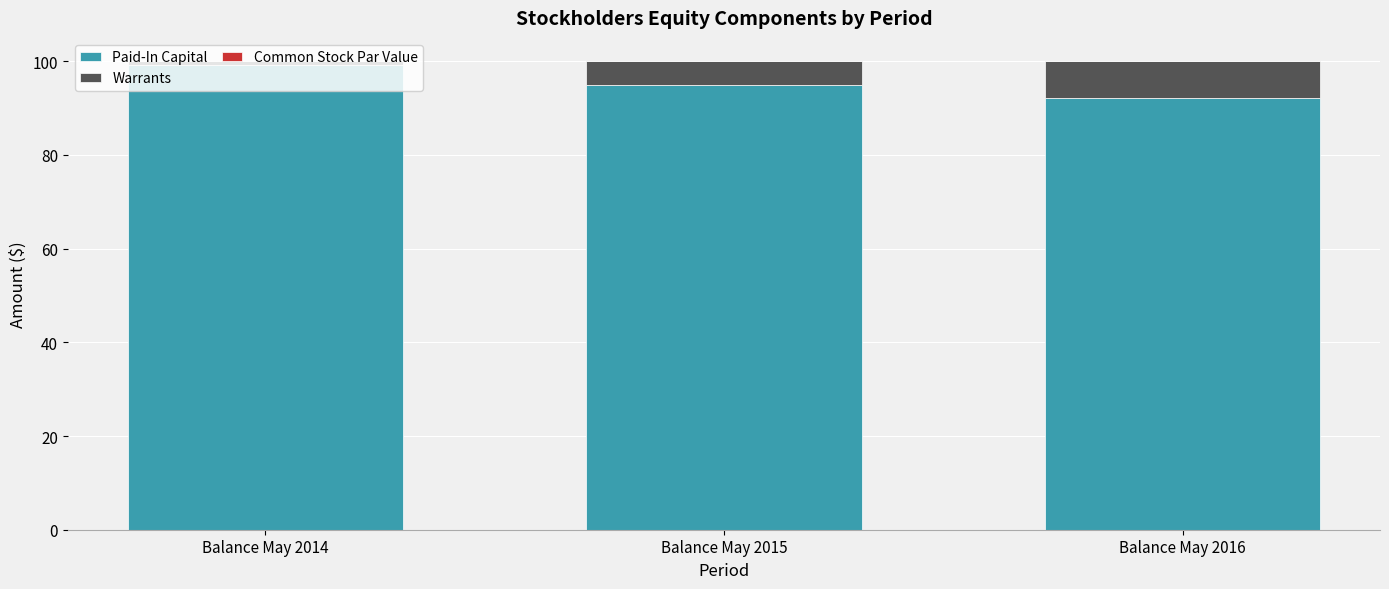

The Paid-In Capital series shows 126.7 at Balance May 2016. True or false?

False